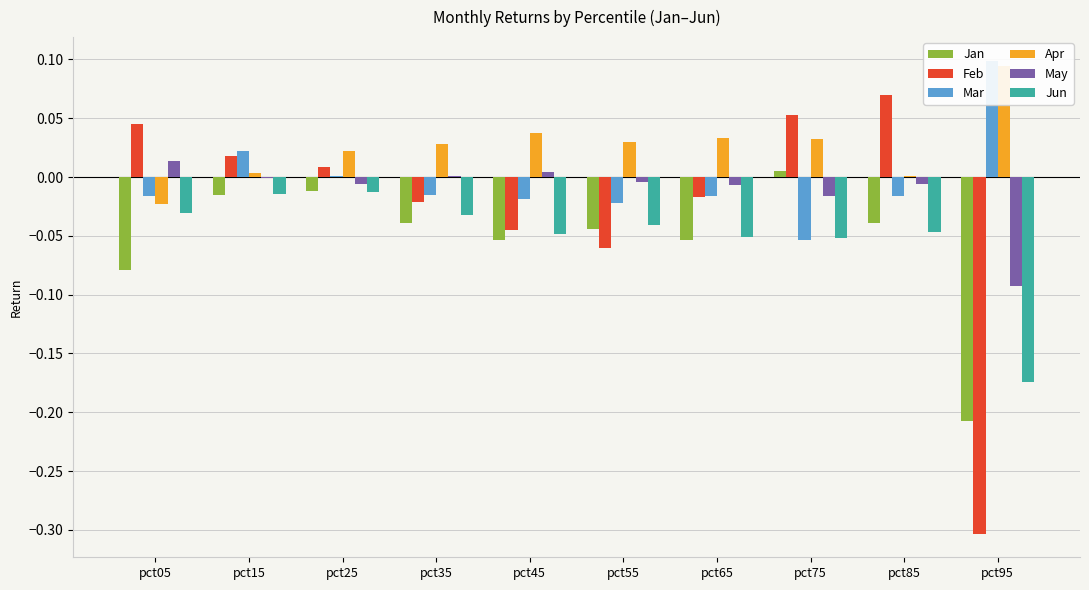

What are all the series names shown in the legend?

Jan, Feb, Mar, Apr, May, Jun